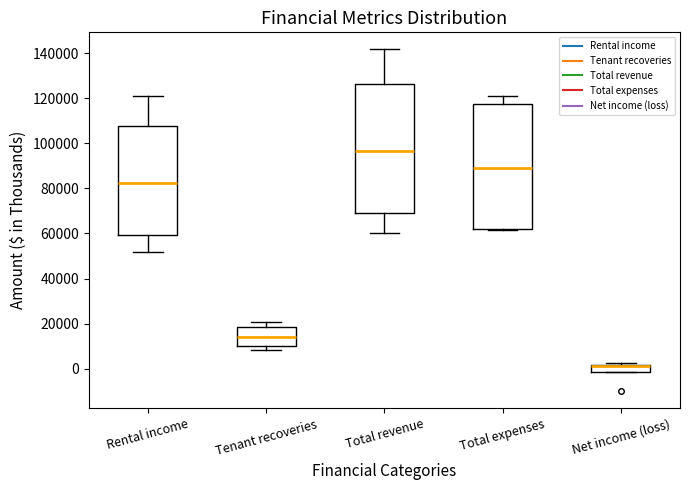

Reading left to right, read every box against the y-axis: the position of its median line, the range the box covers, and the ends of its whiskers. The values are not printed on the chart, so give them approximately, as read against the axis.

Rental income: median 82000, box 60000 to 108000, whiskers 52000 to 120000
Tenant recoveries: median 14000, box 10000 to 18000, whiskers 8000 to 20000
Total revenue: median 96000, box 70000 to 126000, whiskers 60000 to 142000
Total expenses: median 90000, box 62000 to 118000, whiskers 62000 to 120000
Net income (loss): median 2000 (drawn on the box's upper edge), box -2000 to 2000, whiskers -2000 to 2000 (just above the box's upper edge)